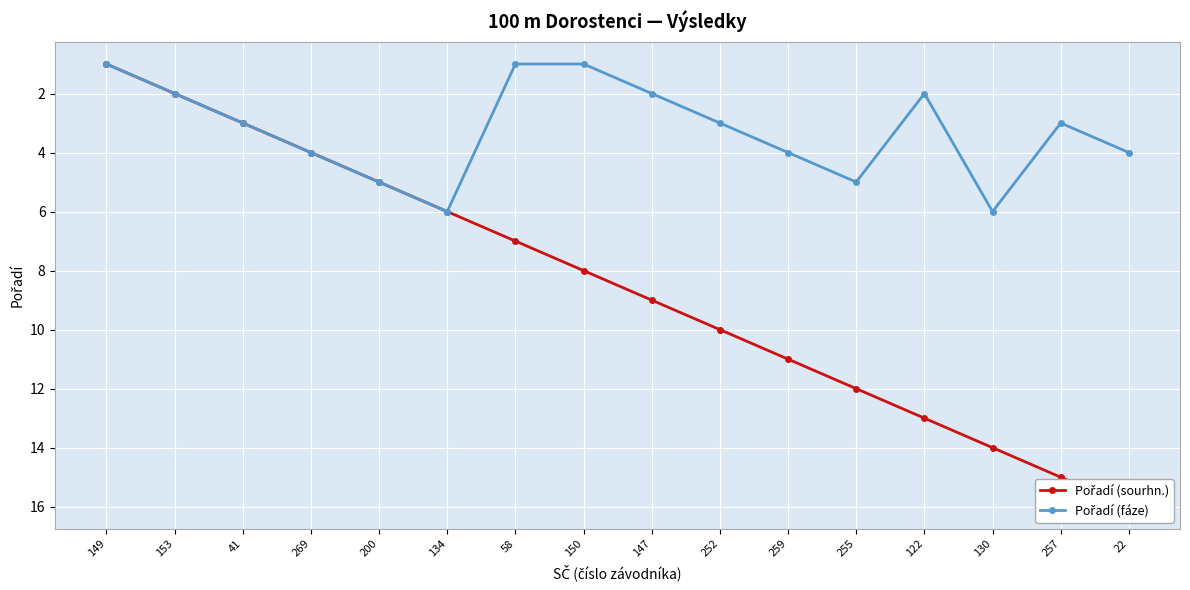

What position from the left is 200?

5